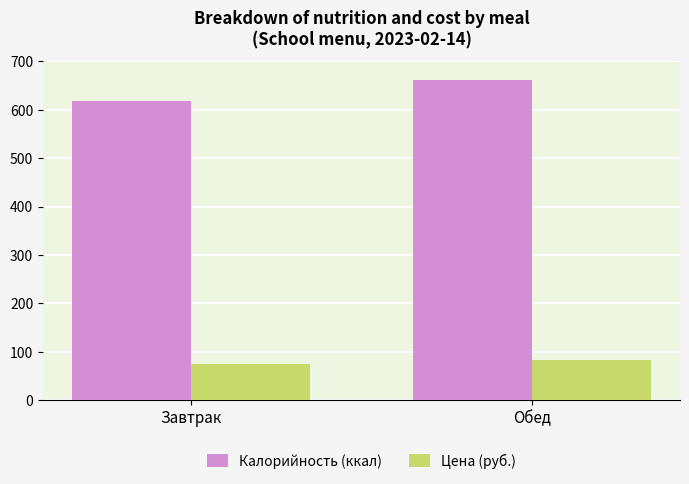

What is the sum of the Цена (руб.) values at Завтрак and Обед?

158.6